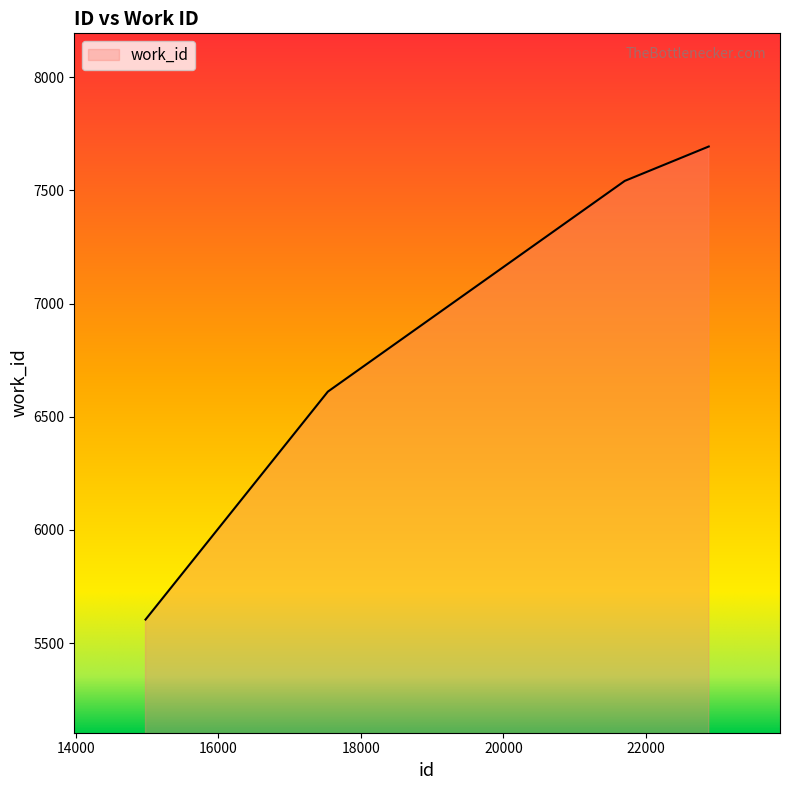

What is the sum of all values?

27451